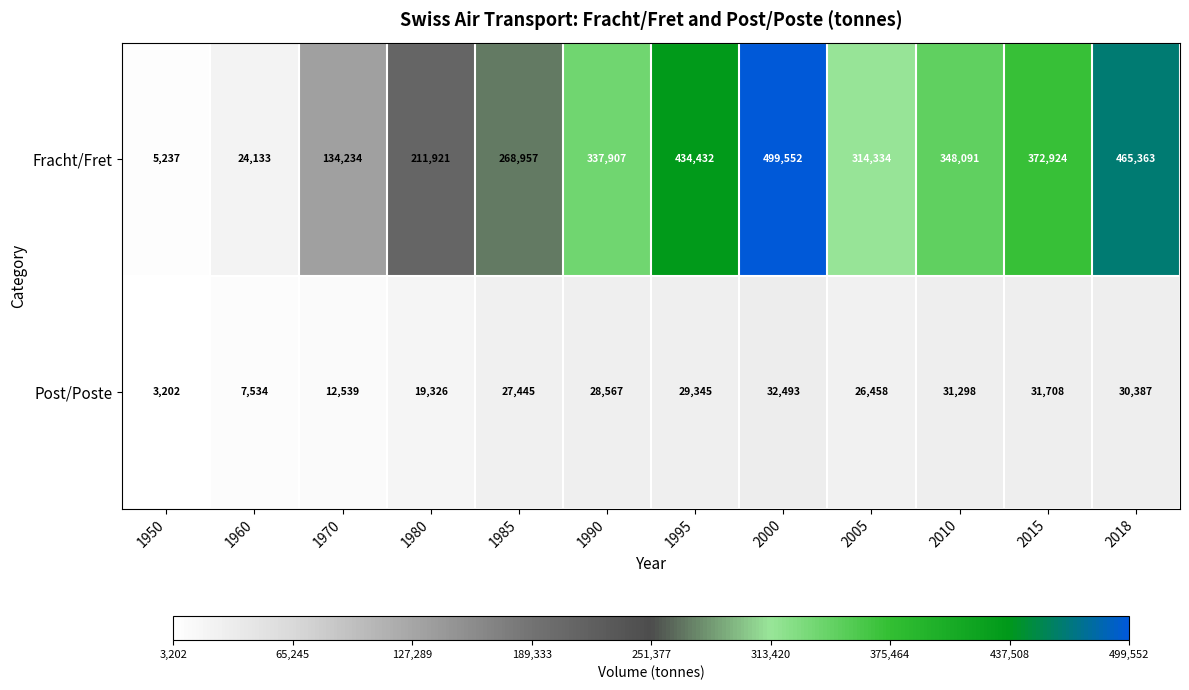

List the series in order of their overall mean, highest first.

Fracht/Fret, Post/Poste